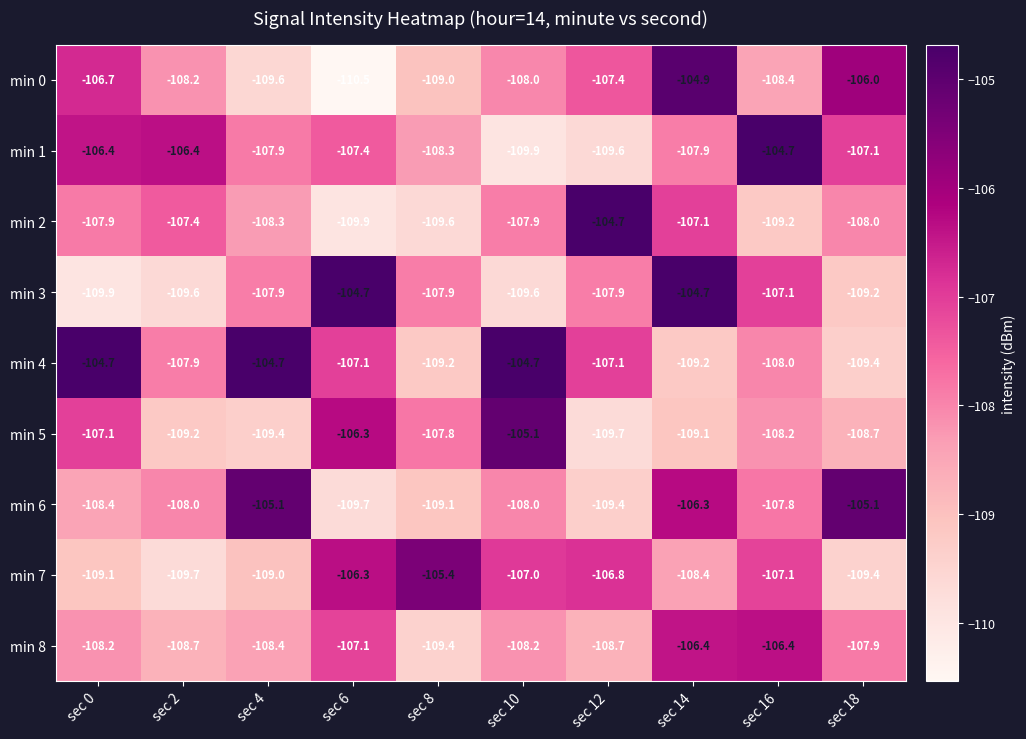

What is the difference between the highest and lowest values at sec 14?

4.5